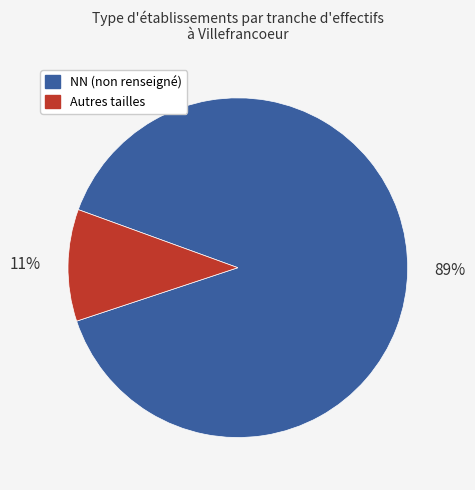

To the nearest percent, what is the average slice percentage?

50%